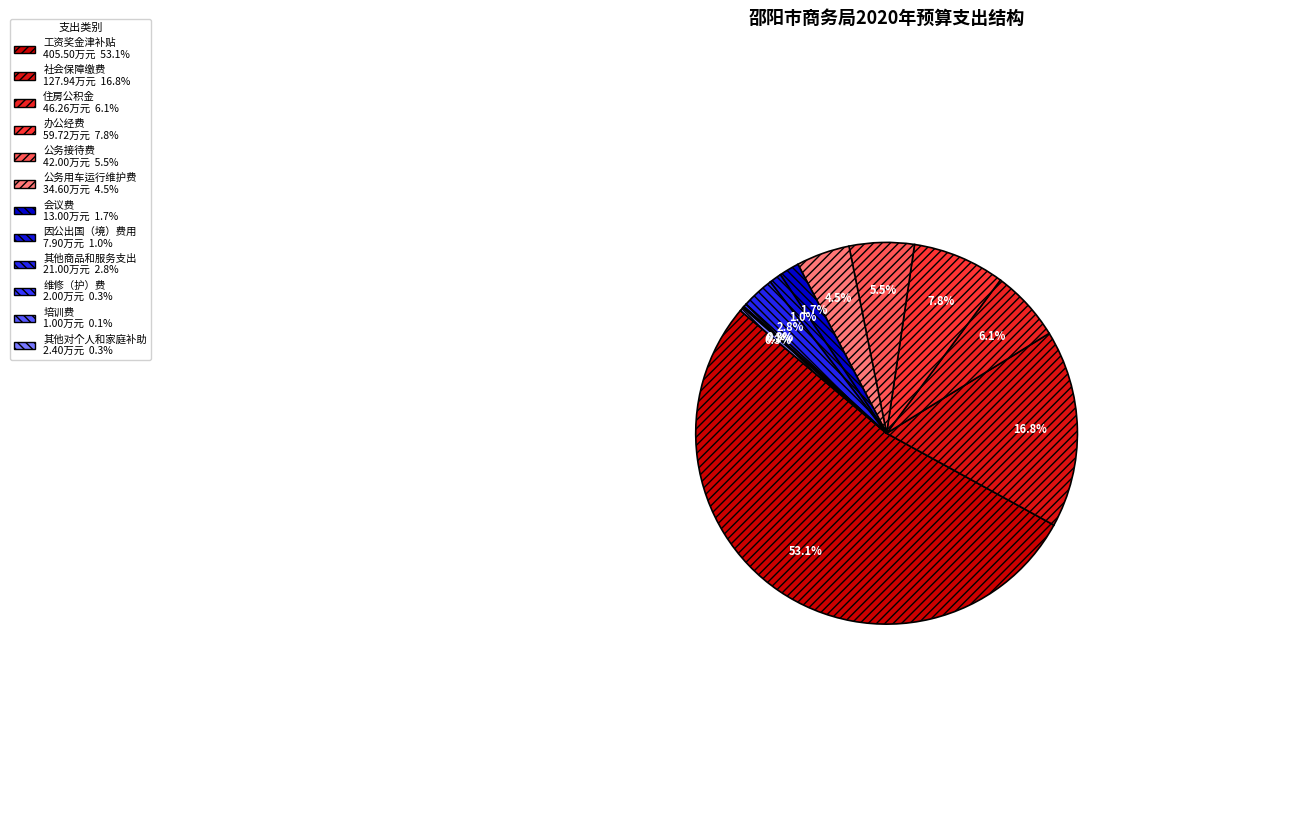

Rank the categories by value from highest to lowest.

工资奖金津补贴, 社会保障缴费, 办公经费, 住房公积金, 公务接待费, 公务用车运行维护费, 其他商品和服务支出, 会议费, 因公出国（境）费用, 其他对个人和家庭补助, 维修（护）费, 培训费